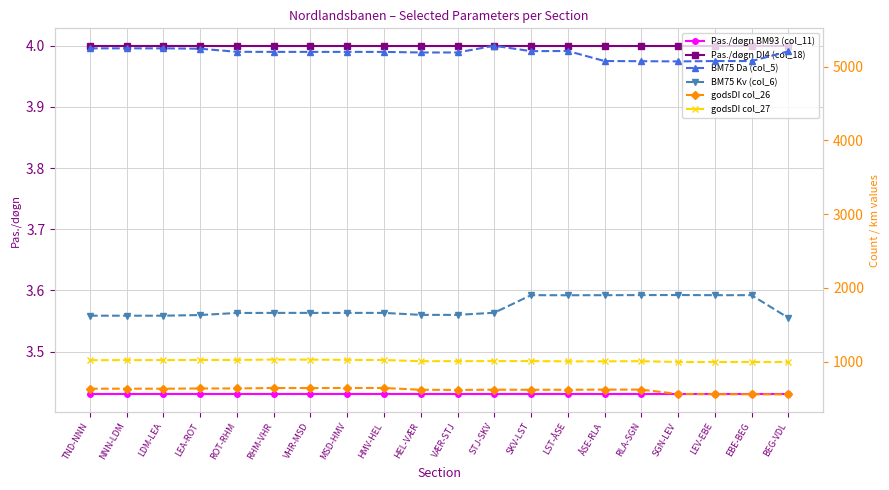

True or false: BM75 Da (col_5) and BM75 Kv (col_6) cross at least once.

False